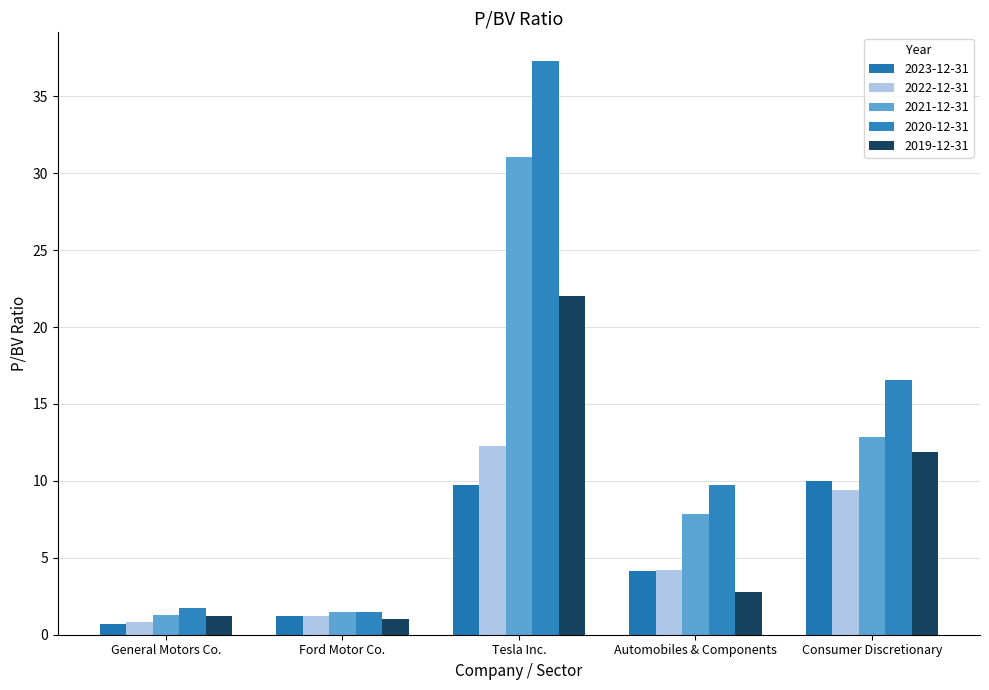

The 2023-12-31 series shows 1.1 at General Motors Co.. True or false?

False